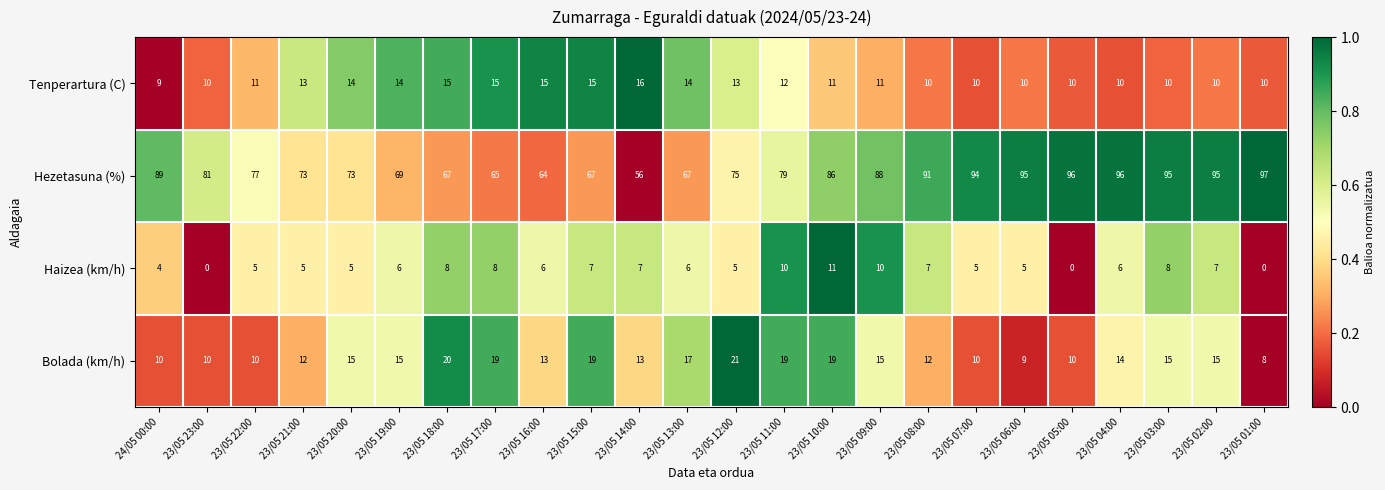

Between 23/05 21:00 and 23/05 20:00, which series saw the biggest shift?

Bolada (km/h)